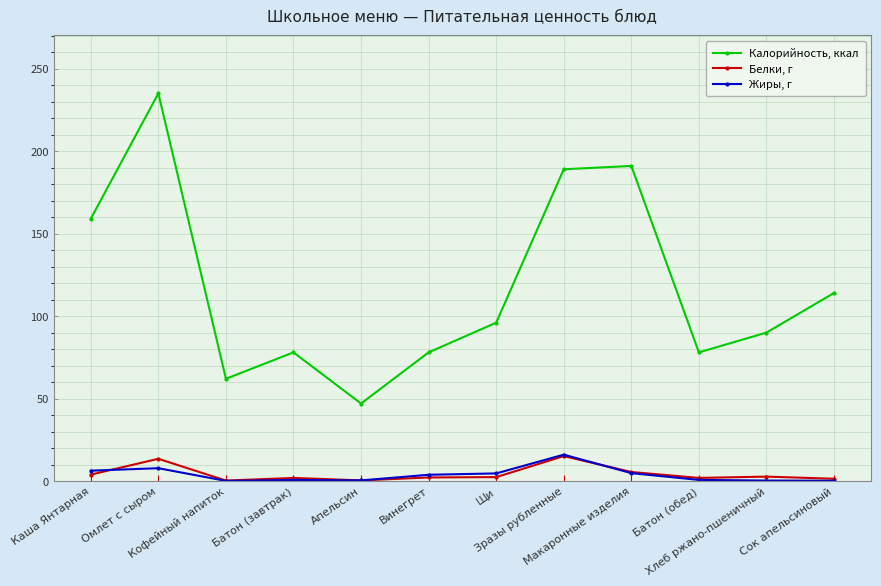

Rank the series at Каша Янтарная from lowest to highest value.

Белки, г, Жиры, г, Калорийность, ккал